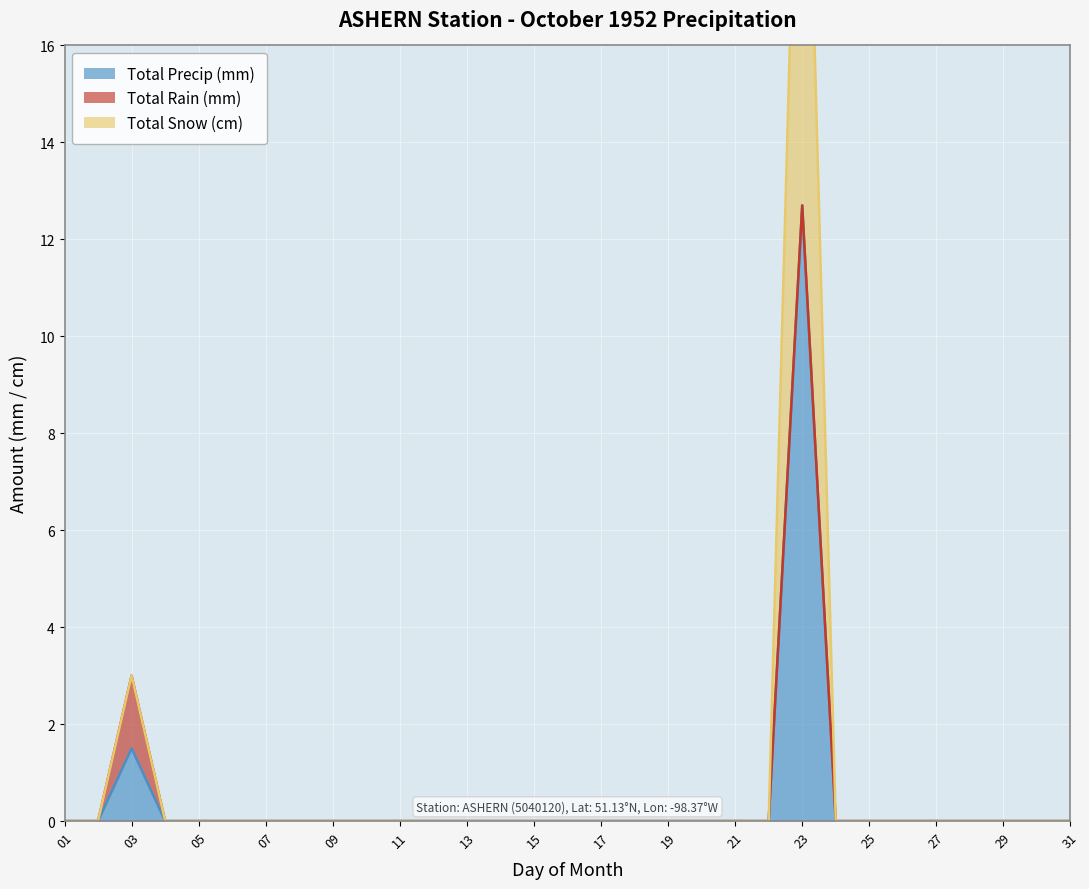

The value of Total Precip (mm) at 22 is 0.0. True or false?

True